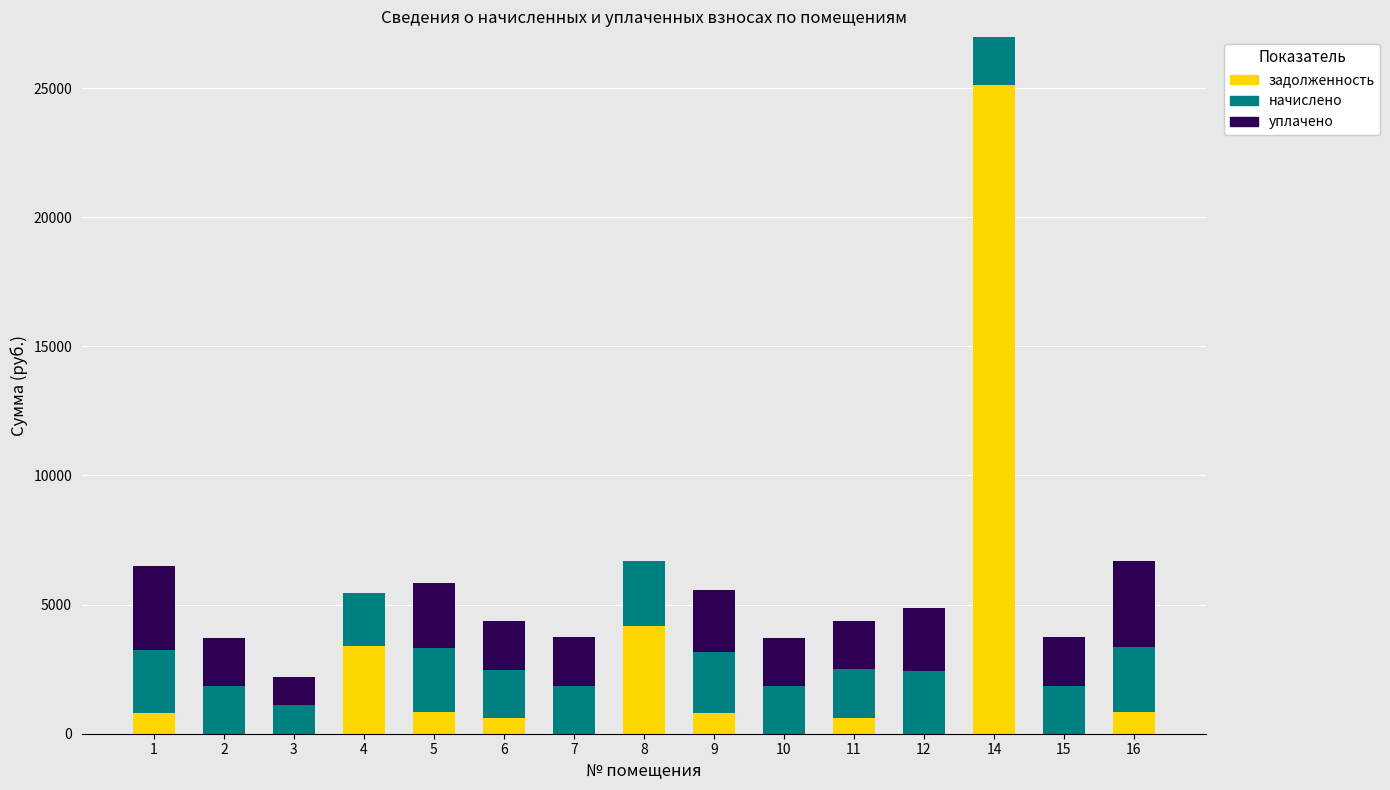

What is the sum of all задолженность values?

37219.7